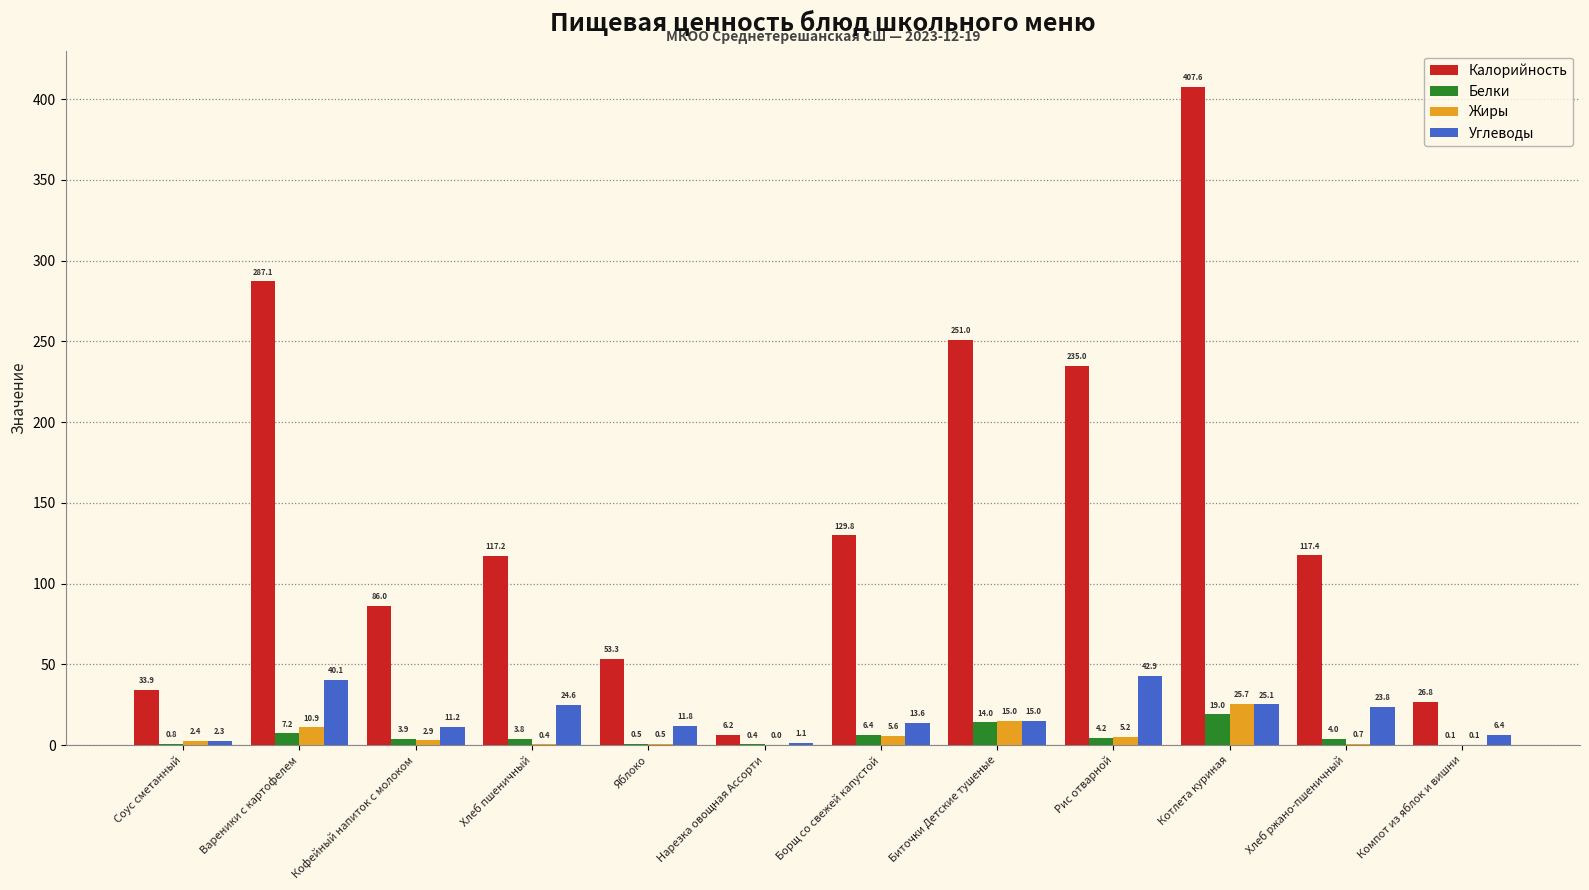

What is the highest value of the Жиры series?

25.7